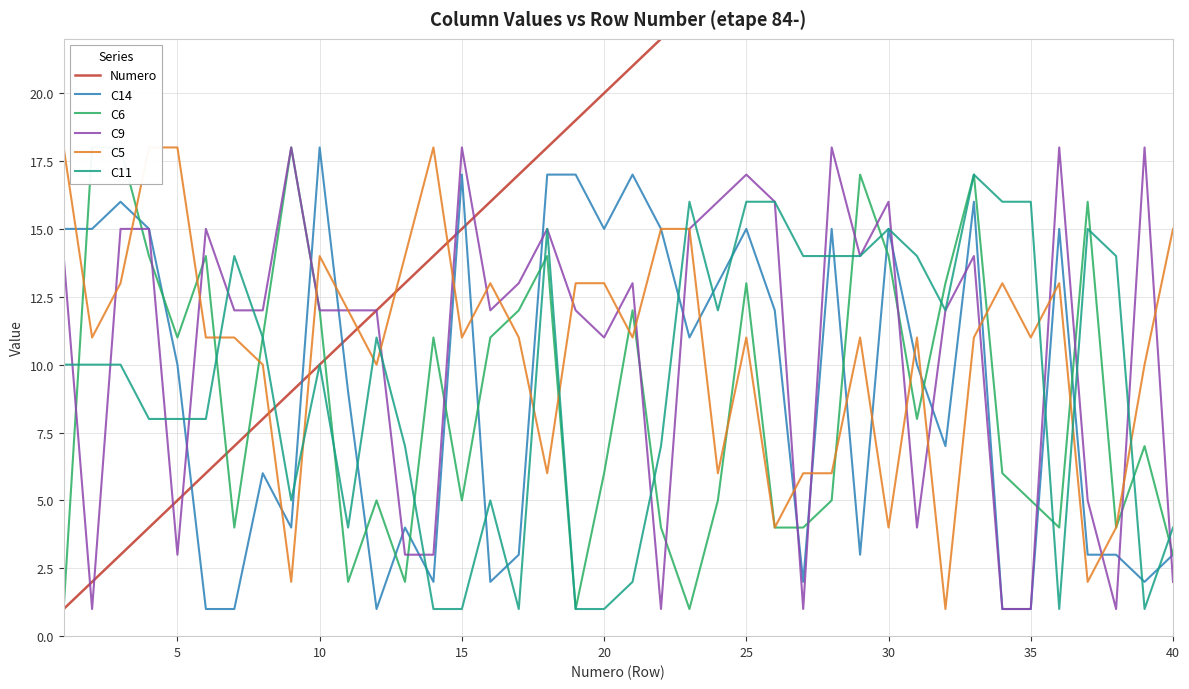

What is the minimum value shown in the chart?

1